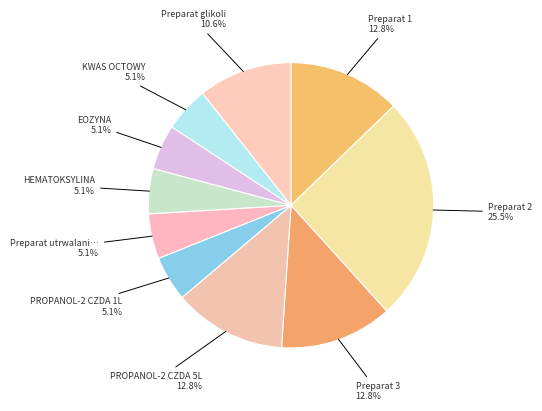

How many slices are in this pie chart?

10